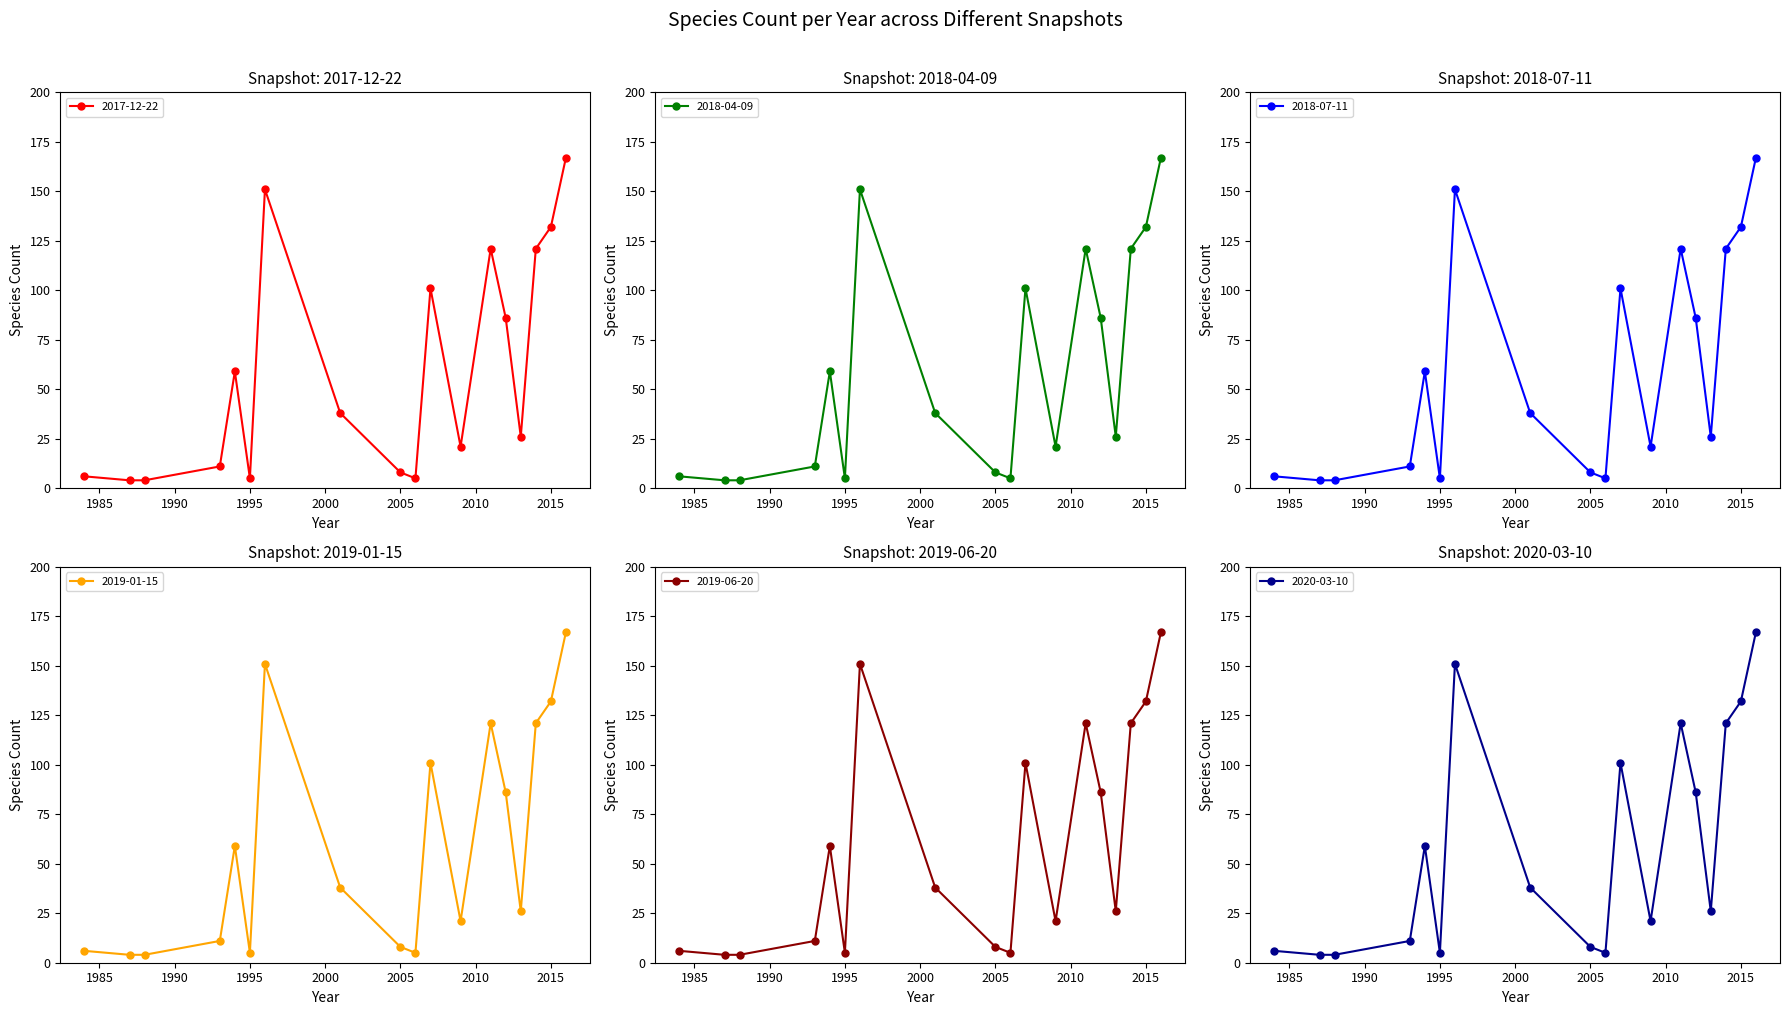

What is the value of the 2019-01-15 point at the 11th from the left?

101